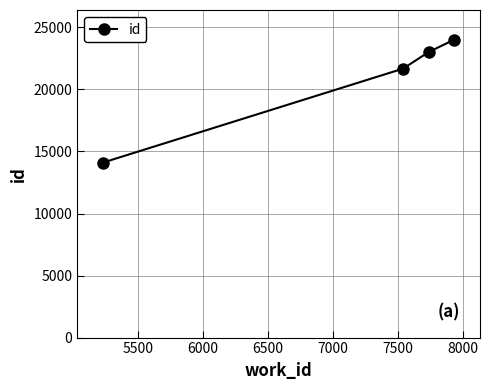

What is the greatest value displayed?

24001